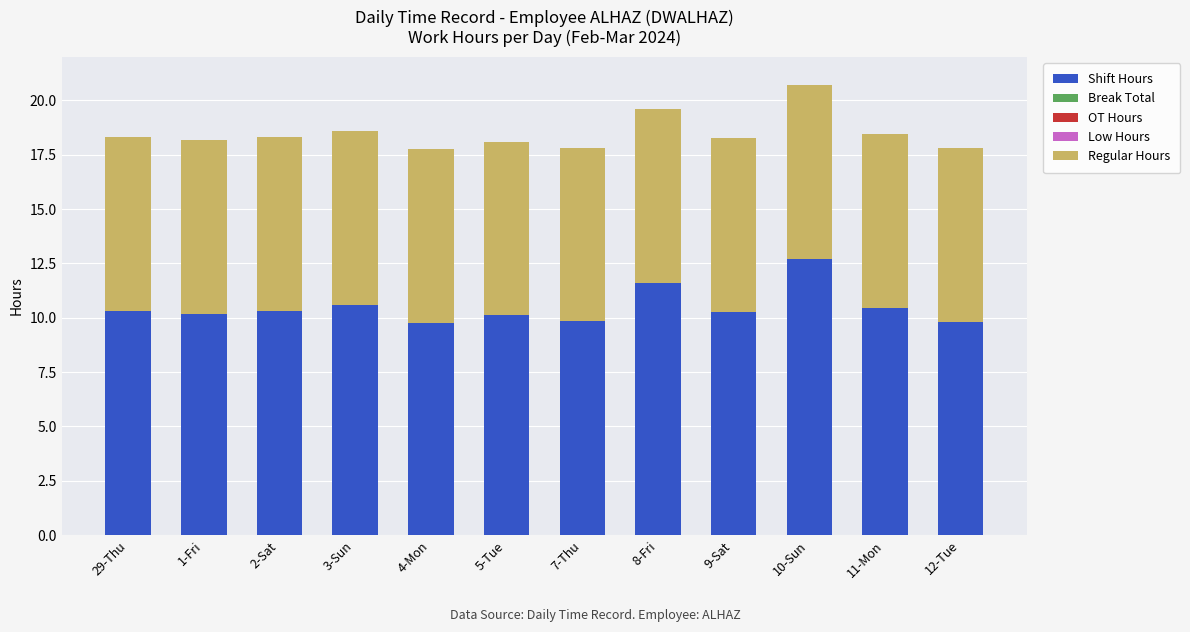

Is it true that Shift Hours equals 12.7 at 10-Sun?

True